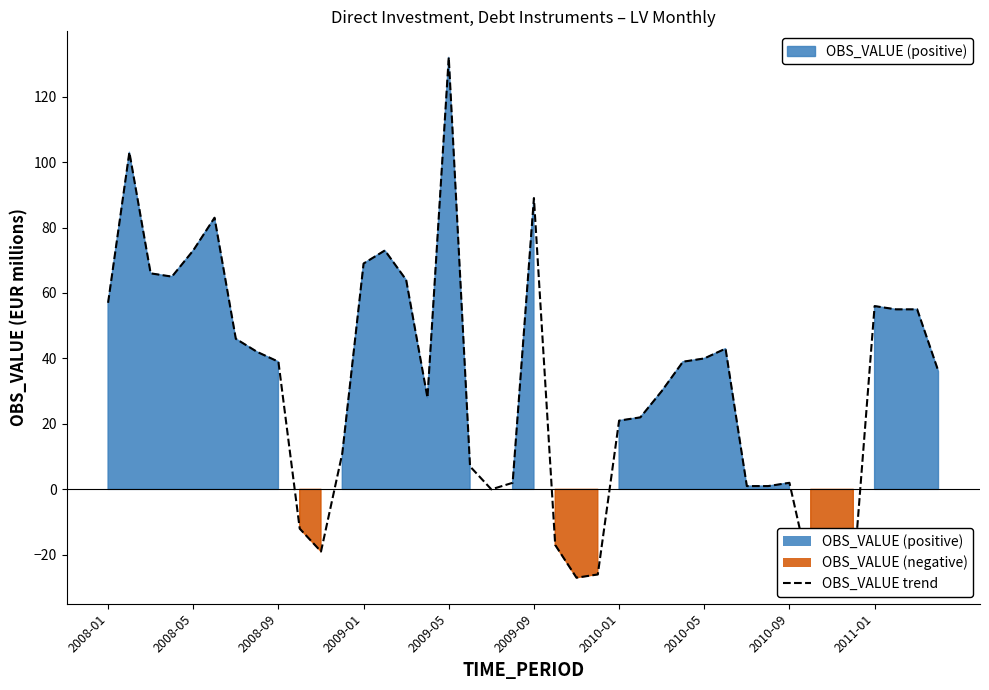

What is the difference between the second highest and minimum values?

130